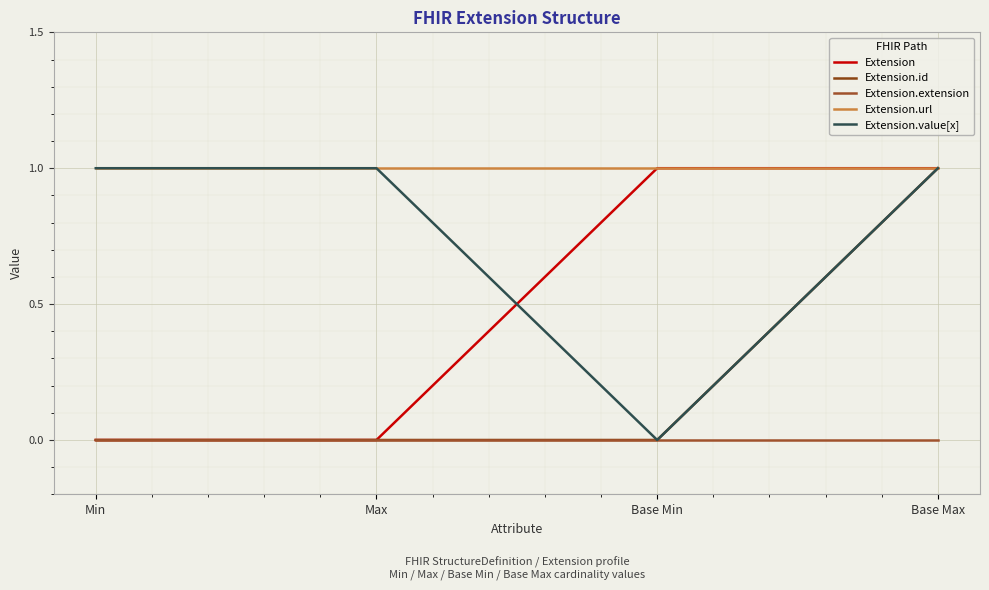

Rank the series by their maximum value, from highest to lowest.

Extension, Extension.id, Extension.url, Extension.value[x], Extension.extension